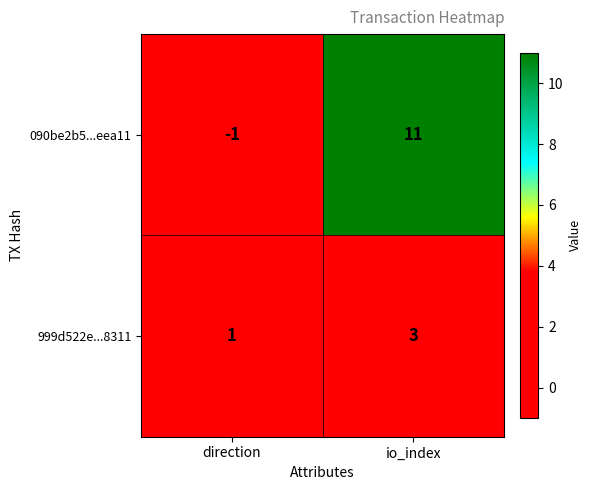

Reading left to right, extract all data points from this chart.

090be2b5...eea11: direction=-1	io_index=11
999d522e...8311: direction=1	io_index=3